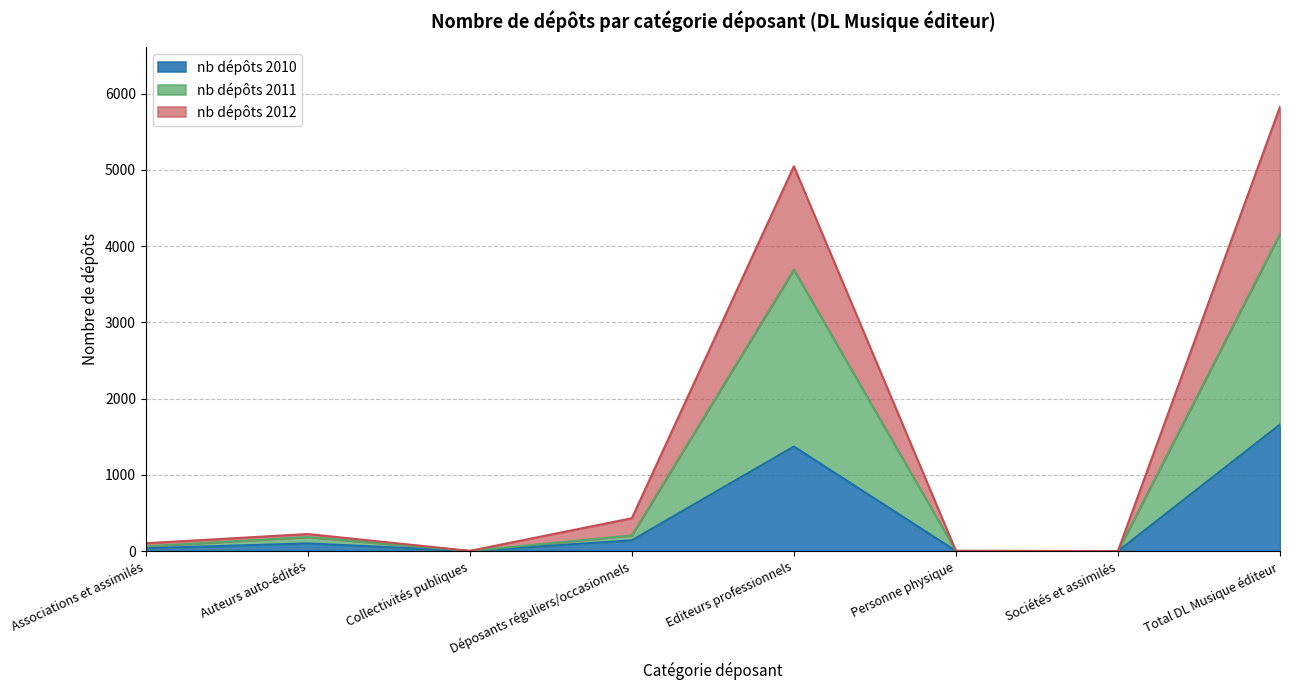

Is the value of nb dépôts 2010 at Editeurs professionnels greater than the value of nb dépôts 2012 at Associations et assimilés?

Yes